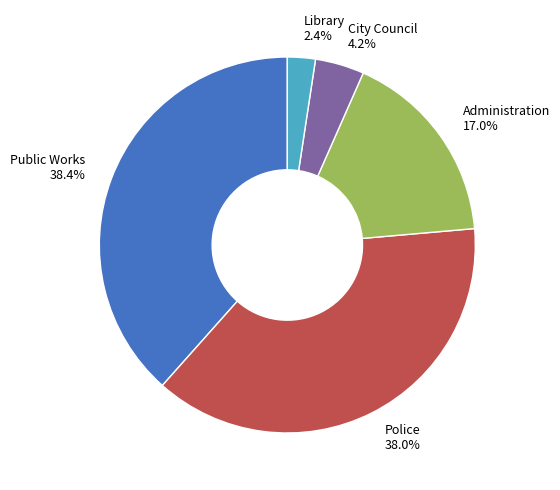

Does Administration represent more than half of the total?

No